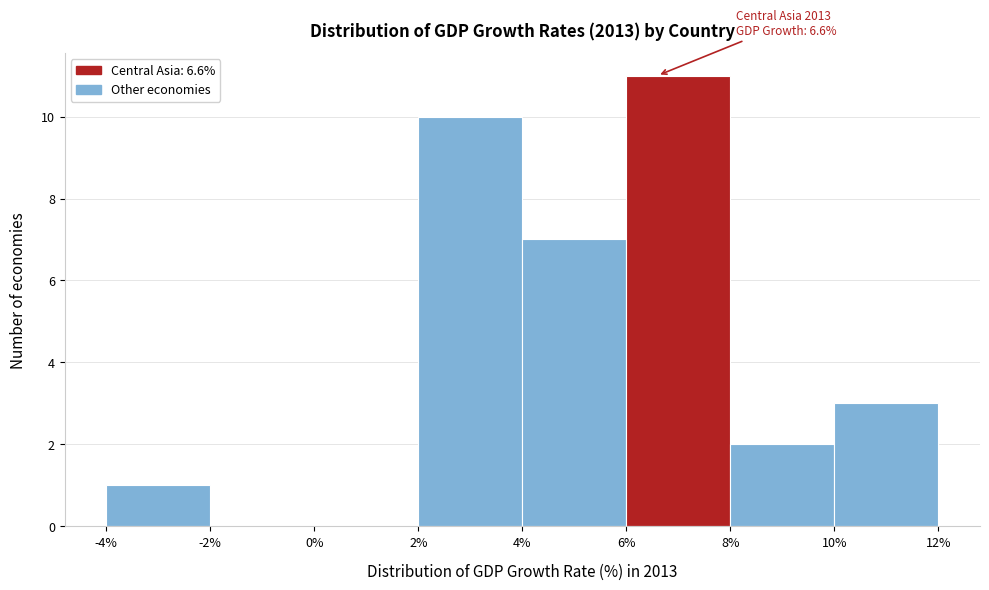

Over which range of the x-axis is the bar tallest?

6% to 8%